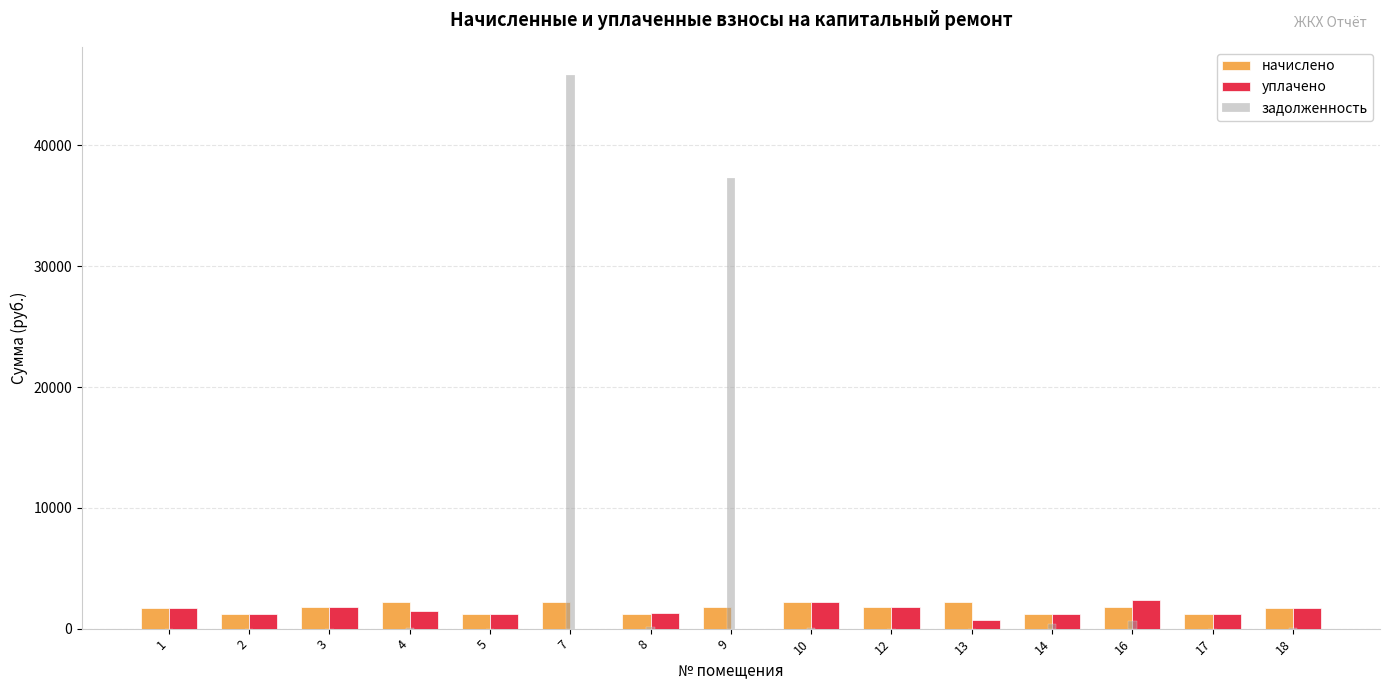

Which series has the largest total across all categories?

задолженность